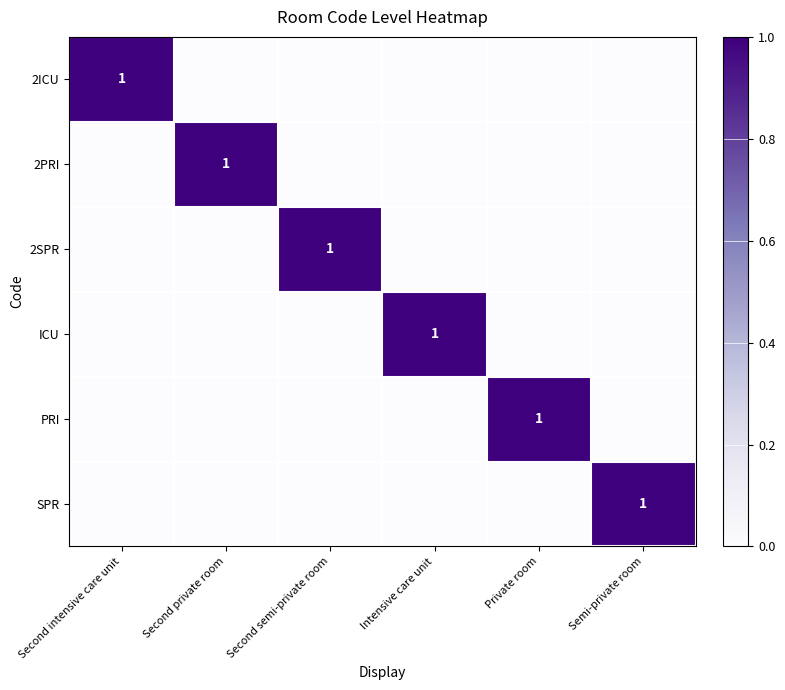

Is it true that ICU equals 2 at Intensive care unit?

False